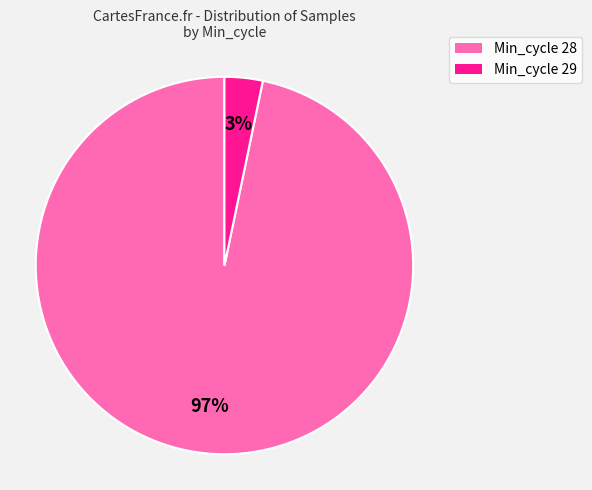

Which slice is the smallest?

Min_cycle 29